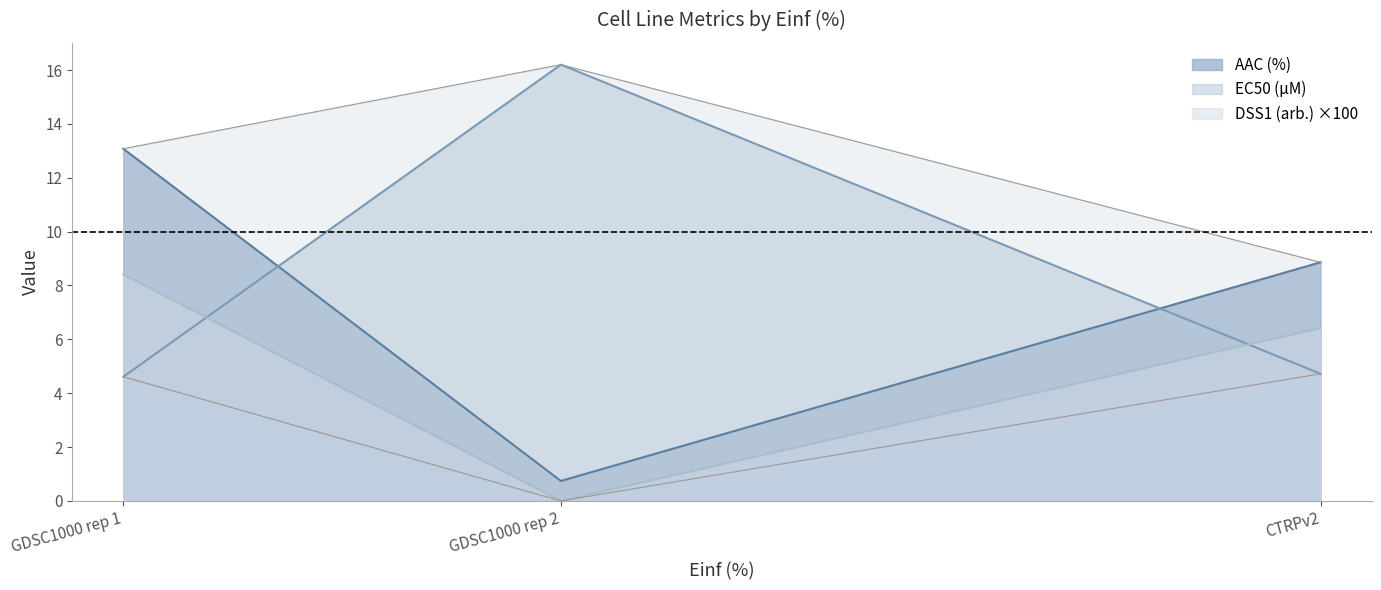

At which label is DSS1 (arb.) closest to 4?

CTRPv2